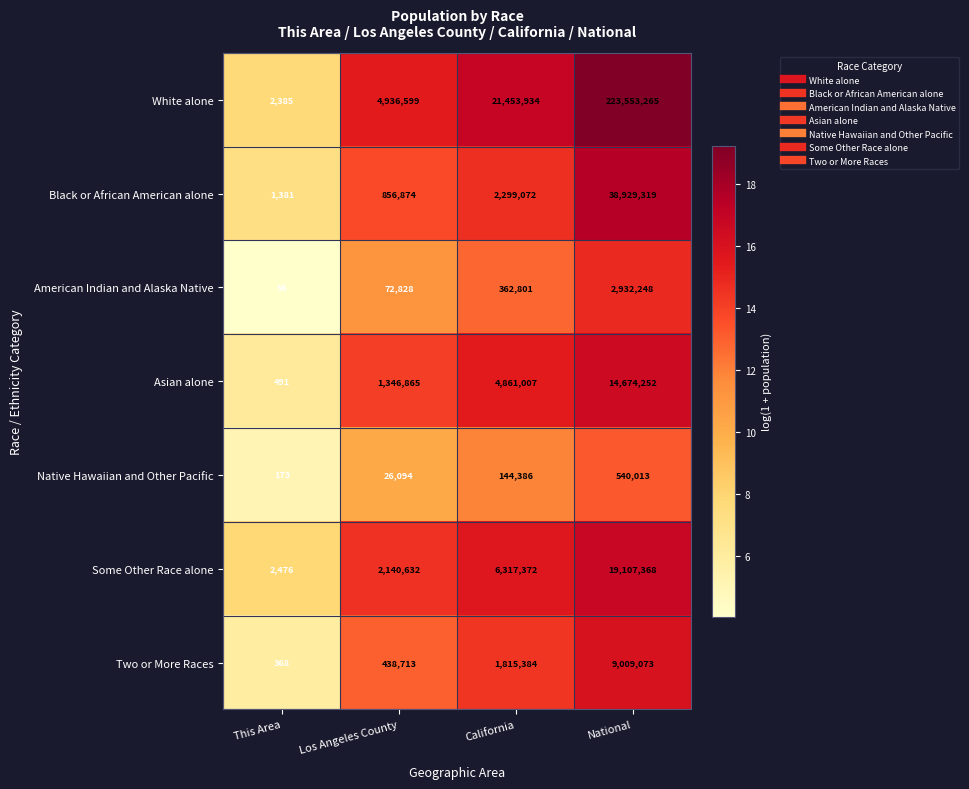

Is the value of Two or More Races at National greater than the value of Asian alone at Los Angeles County?

Yes